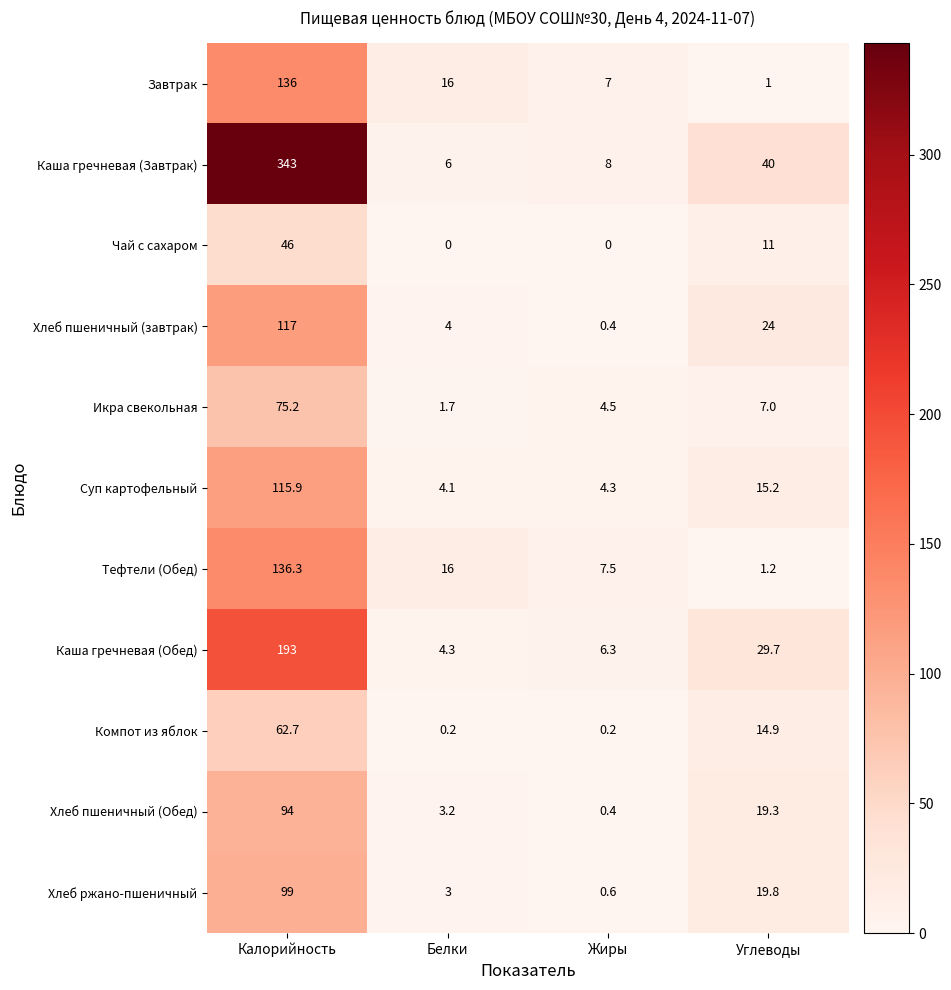

What is the total value across all series at Белки?

58.5